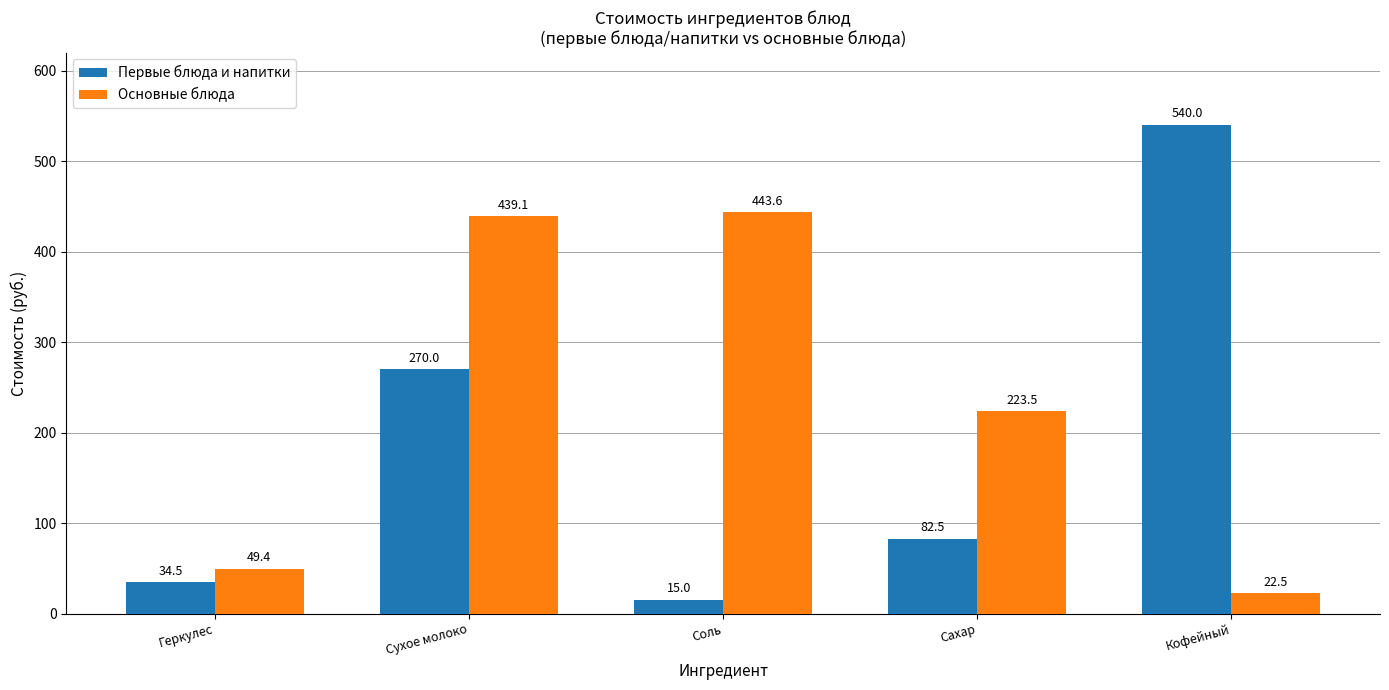

What value does the Первые блюда и напитки series have at Соль?

15.0